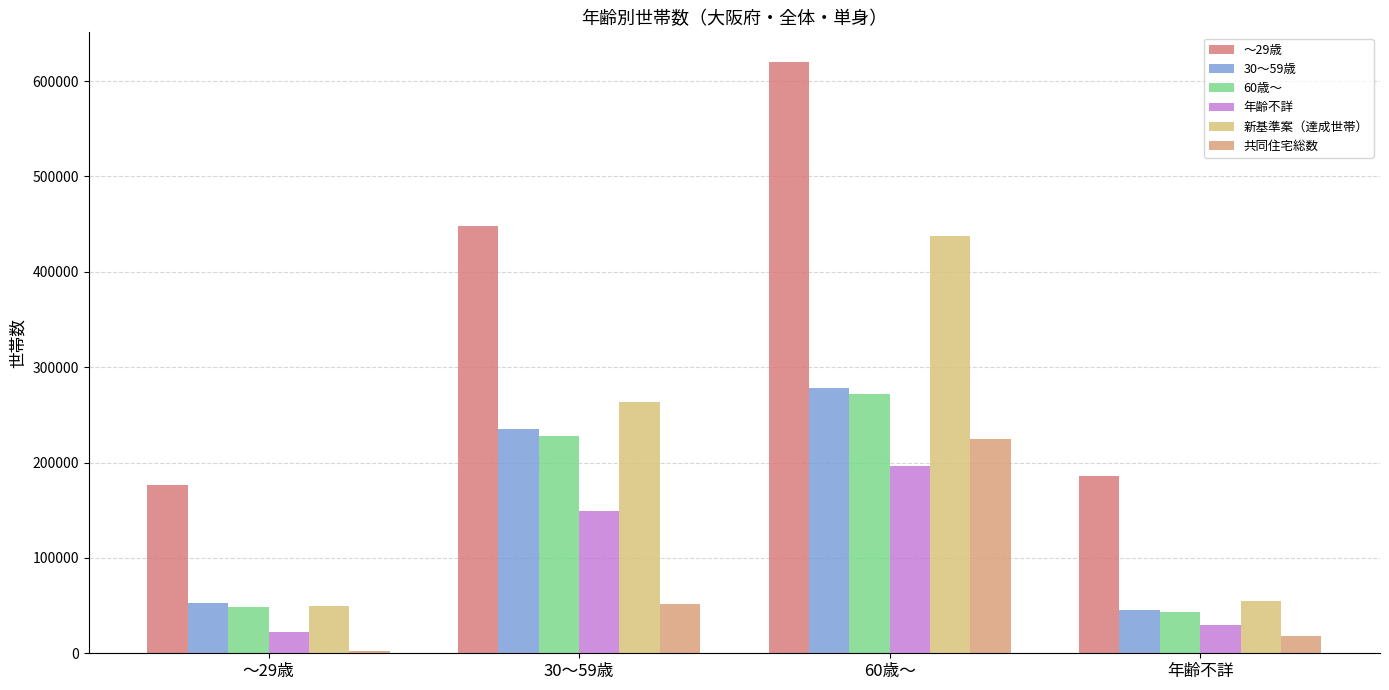

How many data points does each series have?

4